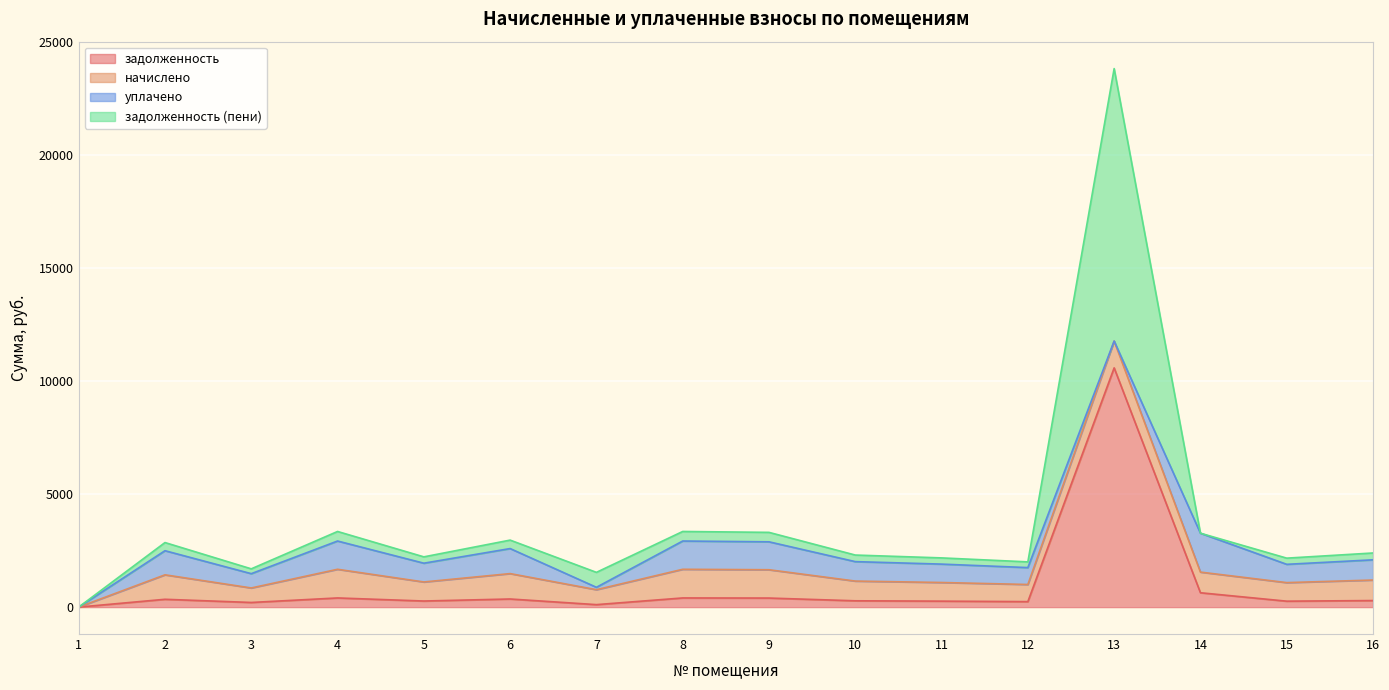

At which category is the sum across all series the highest?

13